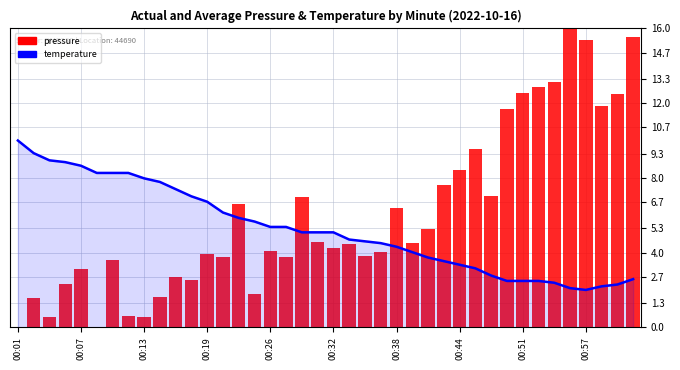

What is the difference between the second highest and minimum values in the pressure series?

15.6